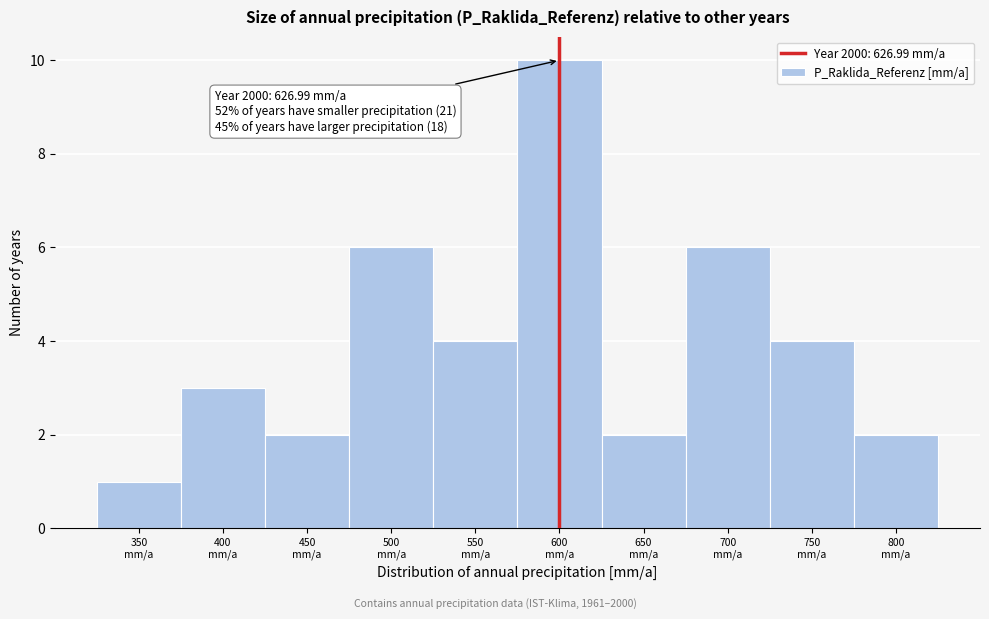

Reading right to left, what are all the values shown in this chart?

2	4	6	2	10	4	6	2	3	1